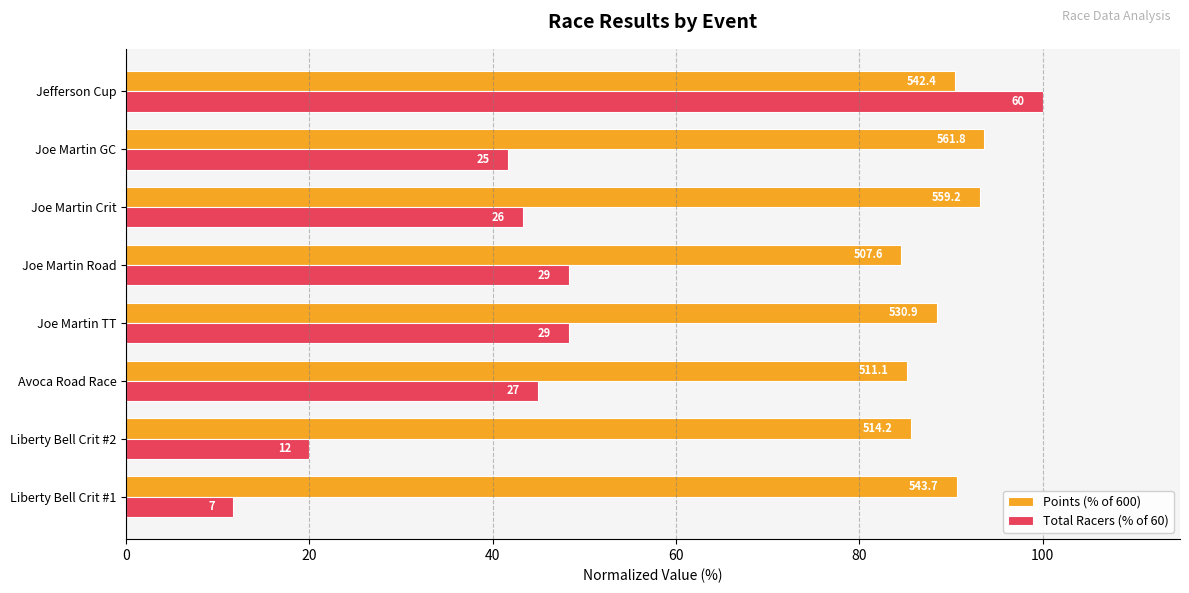

What position from the left is Joe Martin TT?

4